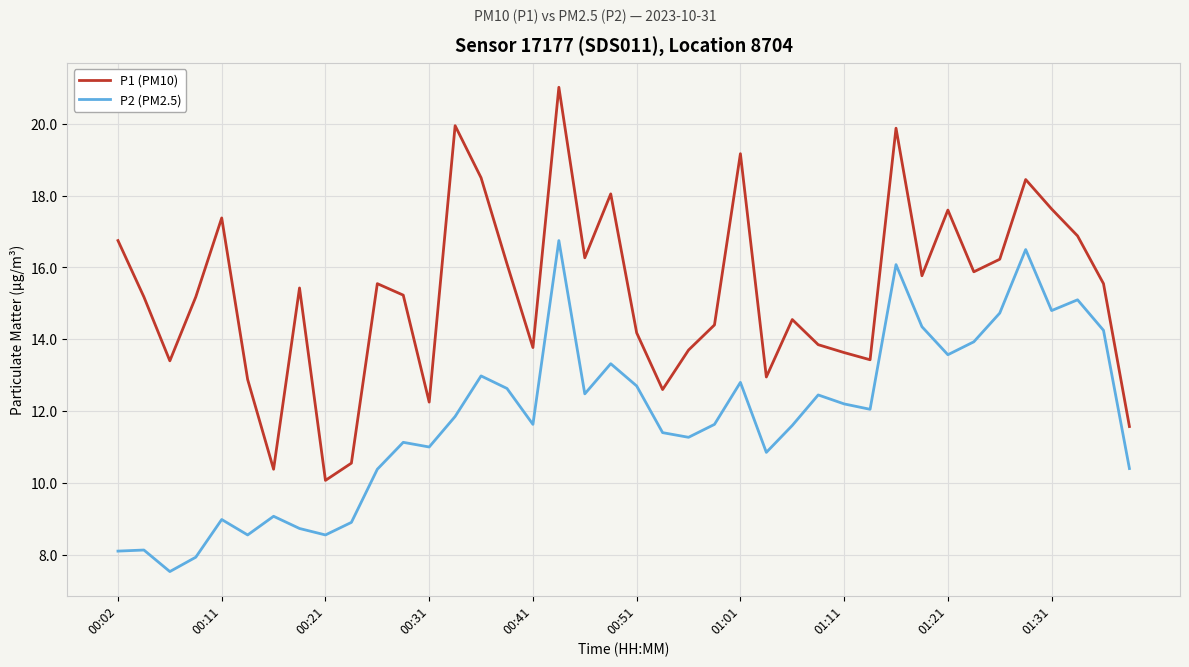

Rank the series by their average value, from lowest to highest.

P2 (PM2.5), P1 (PM10)